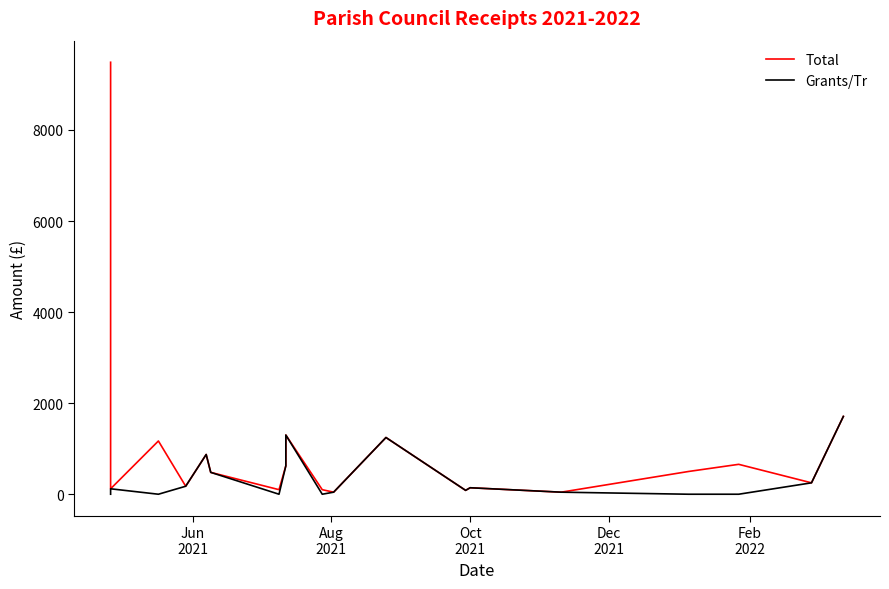

What position from the right is Dec
2021?

16